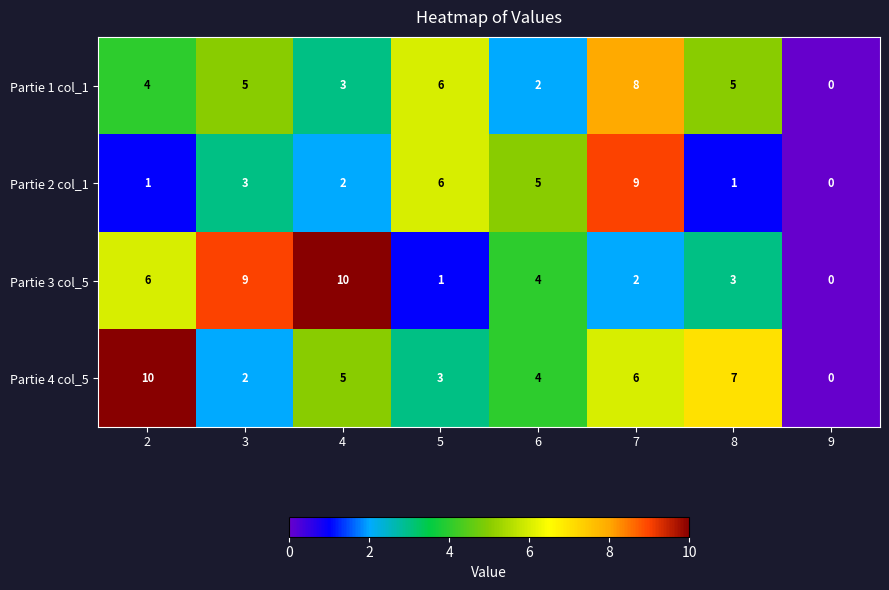

What is the difference between the maximum and minimum values in the Partie 1 col_1 series?

8